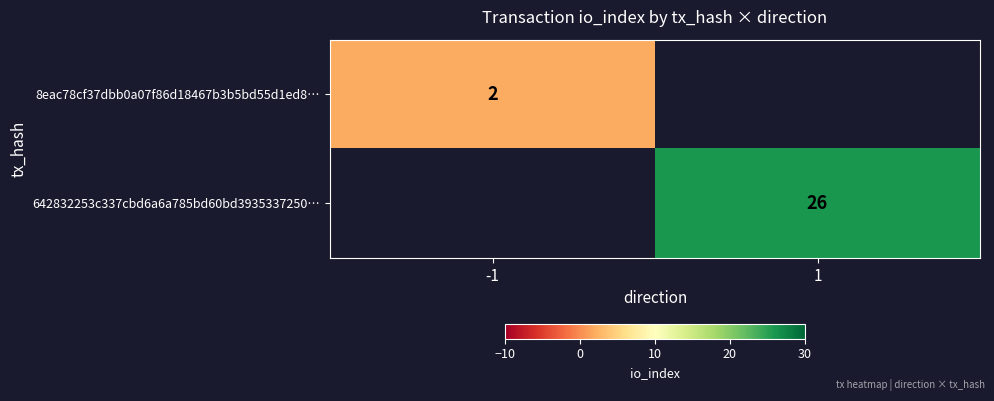

The 8eac78cf37dbb0a07f86d18467b3b5bd55d1ed8… series shows 1 at -1. True or false?

False